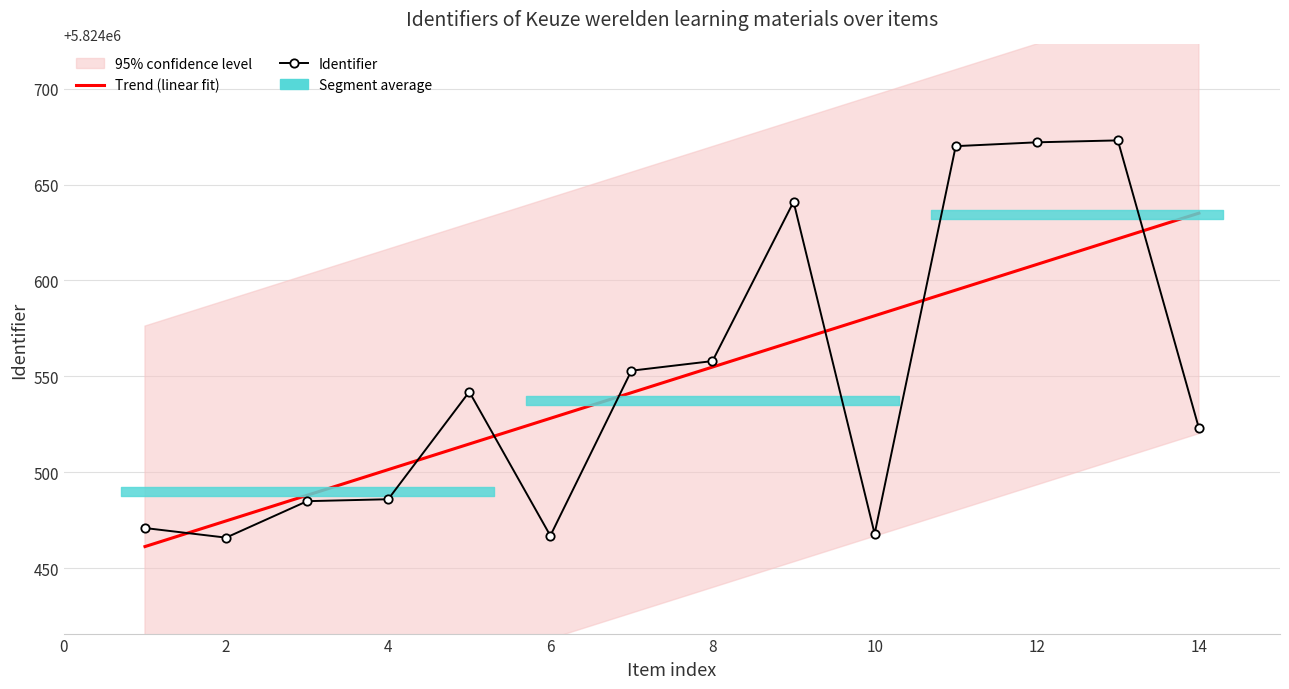

Reading left to right, extract all data points from this chart.

5824471	5824466	5824485	5824486	5824542	5824467	5824553	5824558	5824641	5824468	5824670	5824672	5824673	5824523